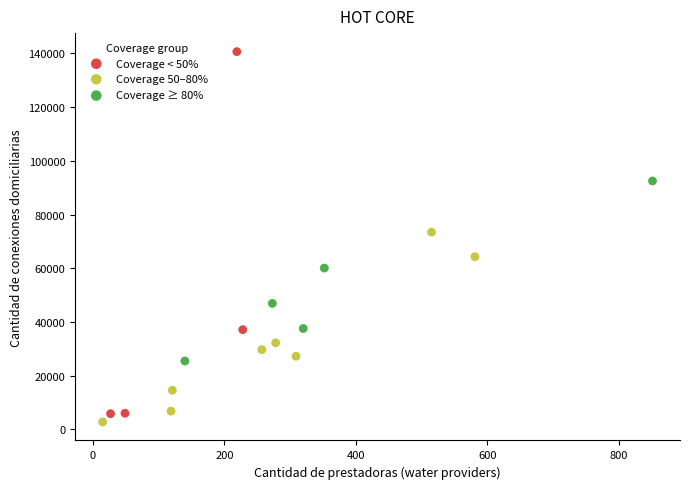

Which series reaches the maximum Y coordinate?

Coverage < 50%